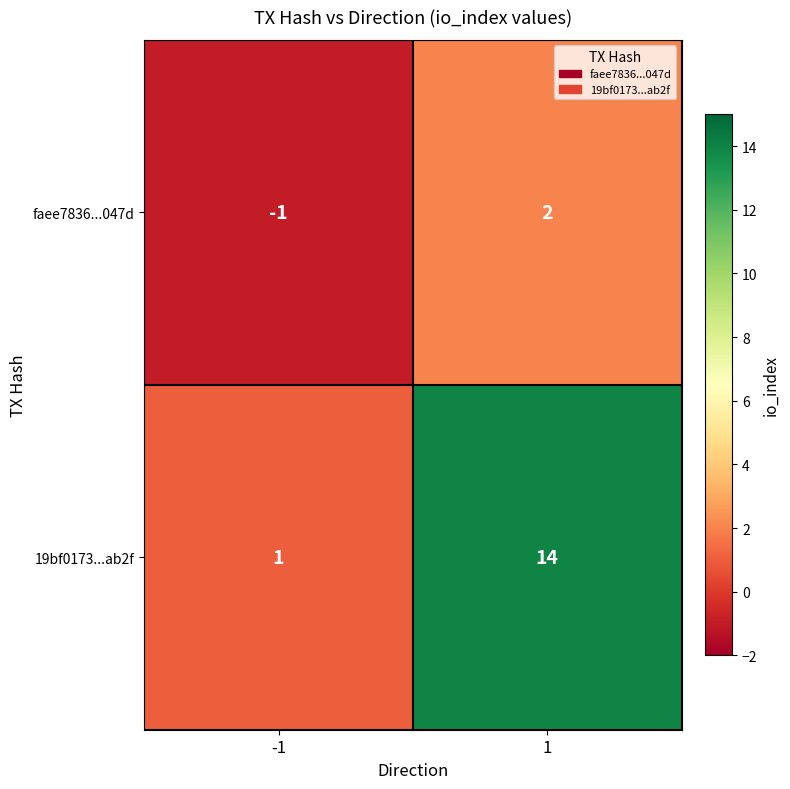

Rank the series by their average value, from lowest to highest.

faee7836...047d, 19bf0173...ab2f